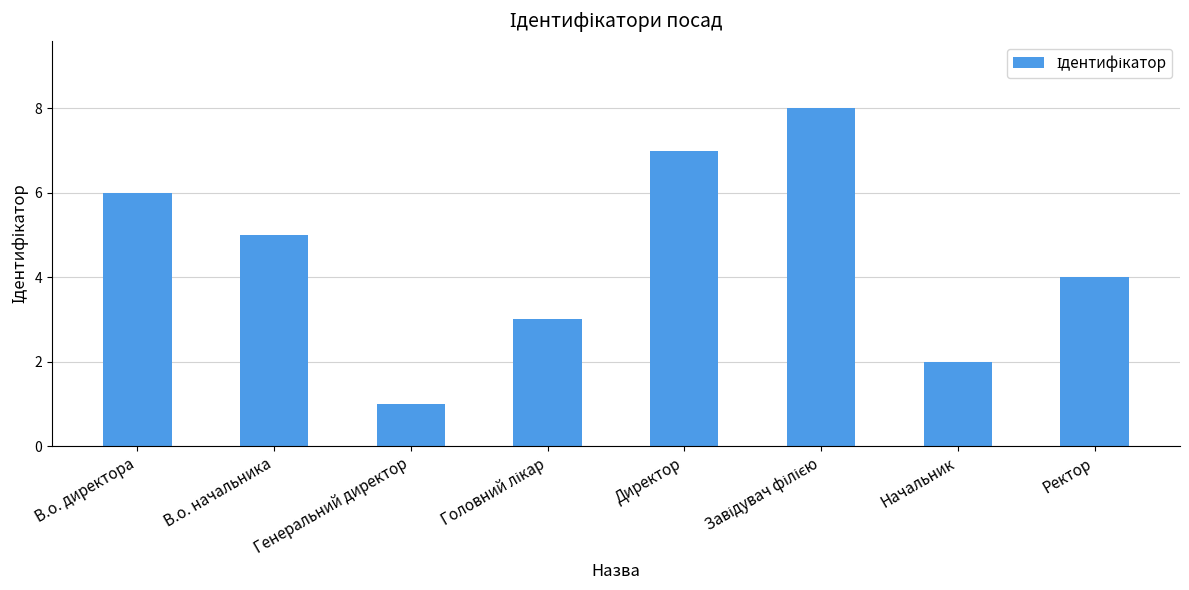

Count the values in the range 3 to 7.

5